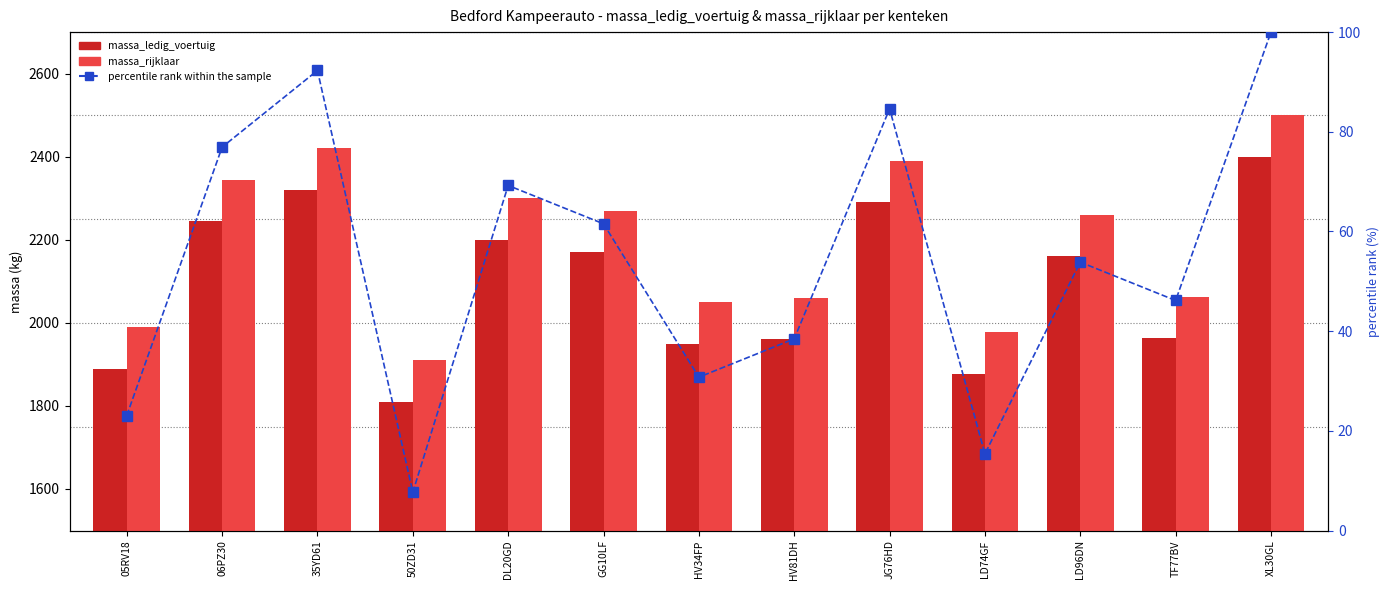

Reading left to right, what are all the values shown in this chart?

massa_ledig_voertuig: 05RV18=1890.0	06PZ30=2245.0	35YD61=2320.0	50ZD31=1810.0	DL20GD=2200.0	GG10LF=2170.0	HV34FP=1950.0	HV81DH=1960.0	JG76HD=2290.0	LD74GF=1877.0	LD96DN=2160.0	TF77BV=1963.0	XL30GL=2400.0
massa_rijklaar: 05RV18=1990.0	06PZ30=2345.0	35YD61=2420.0	50ZD31=1910.0	DL20GD=2300.0	GG10LF=2270.0	HV34FP=2050.0	HV81DH=2060.0	JG76HD=2390.0	LD74GF=1977.0	LD96DN=2260.0	TF77BV=2063.0	XL30GL=2500.0
percentile rank within the sample: 05RV18=23.1	06PZ30=76.9	35YD61=92.3	50ZD31=7.7	DL20GD=69.2	GG10LF=61.5	HV34FP=30.8	HV81DH=38.5	JG76HD=84.6	LD74GF=15.4	LD96DN=53.8	TF77BV=46.2	XL30GL=100.0